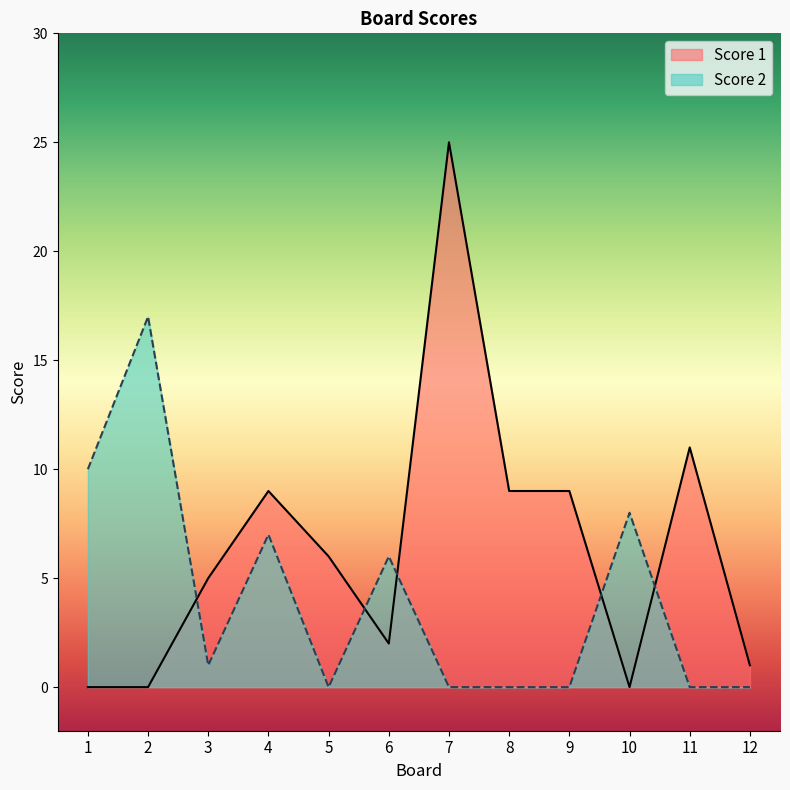

How many categories are shown in the chart?

12